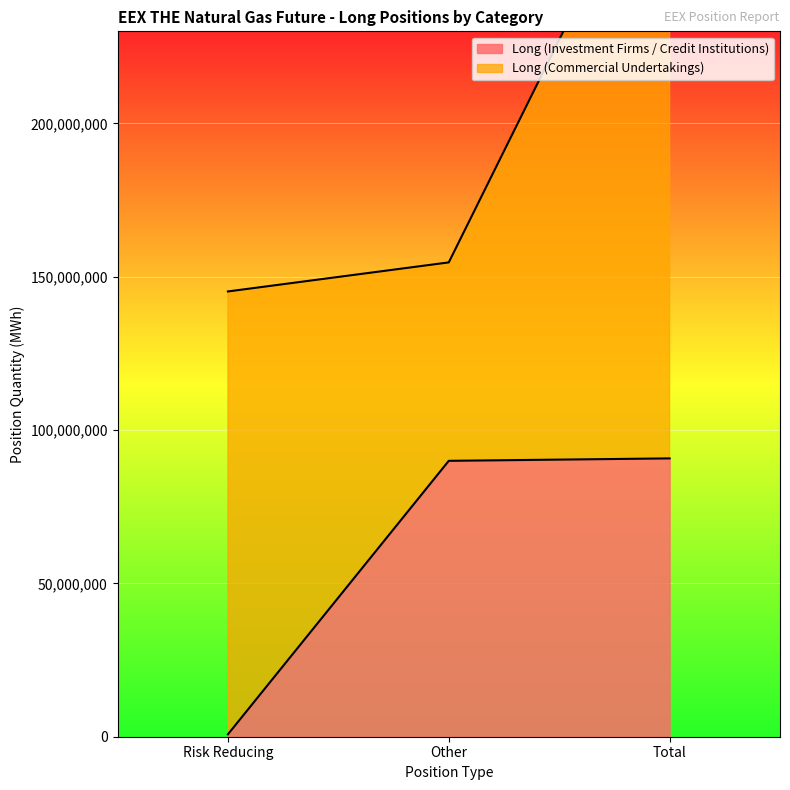

List the labels in order of value, largest first.

Total, Other, Risk Reducing